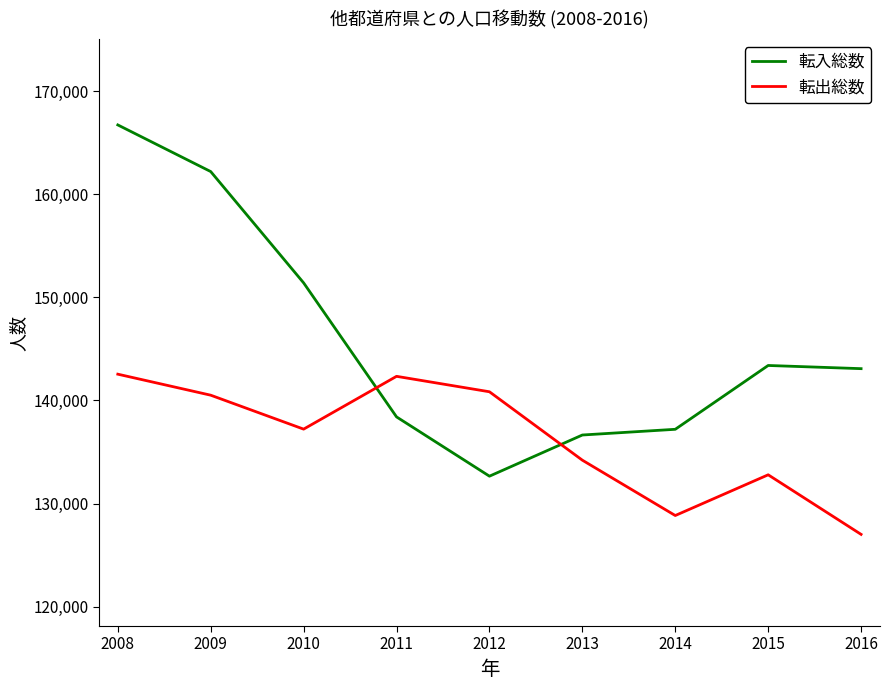

At 2014, list the series in order from largest to smallest.

転入総数, 転出総数